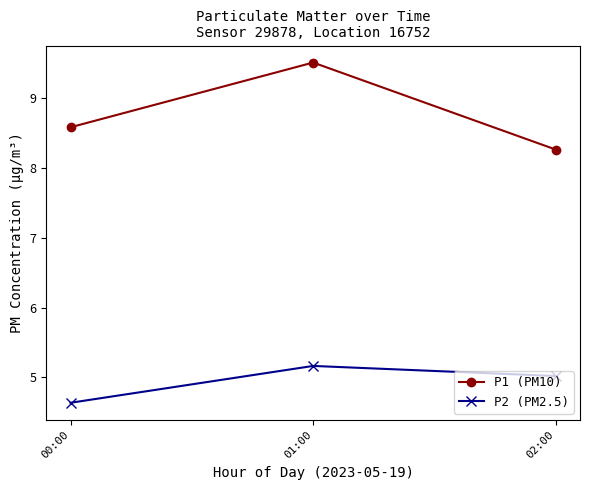

How many data points does each series have?

3